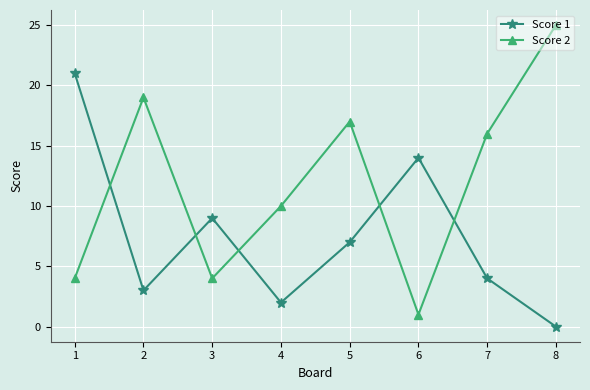

Where is the first local maximum for Score 1?

3